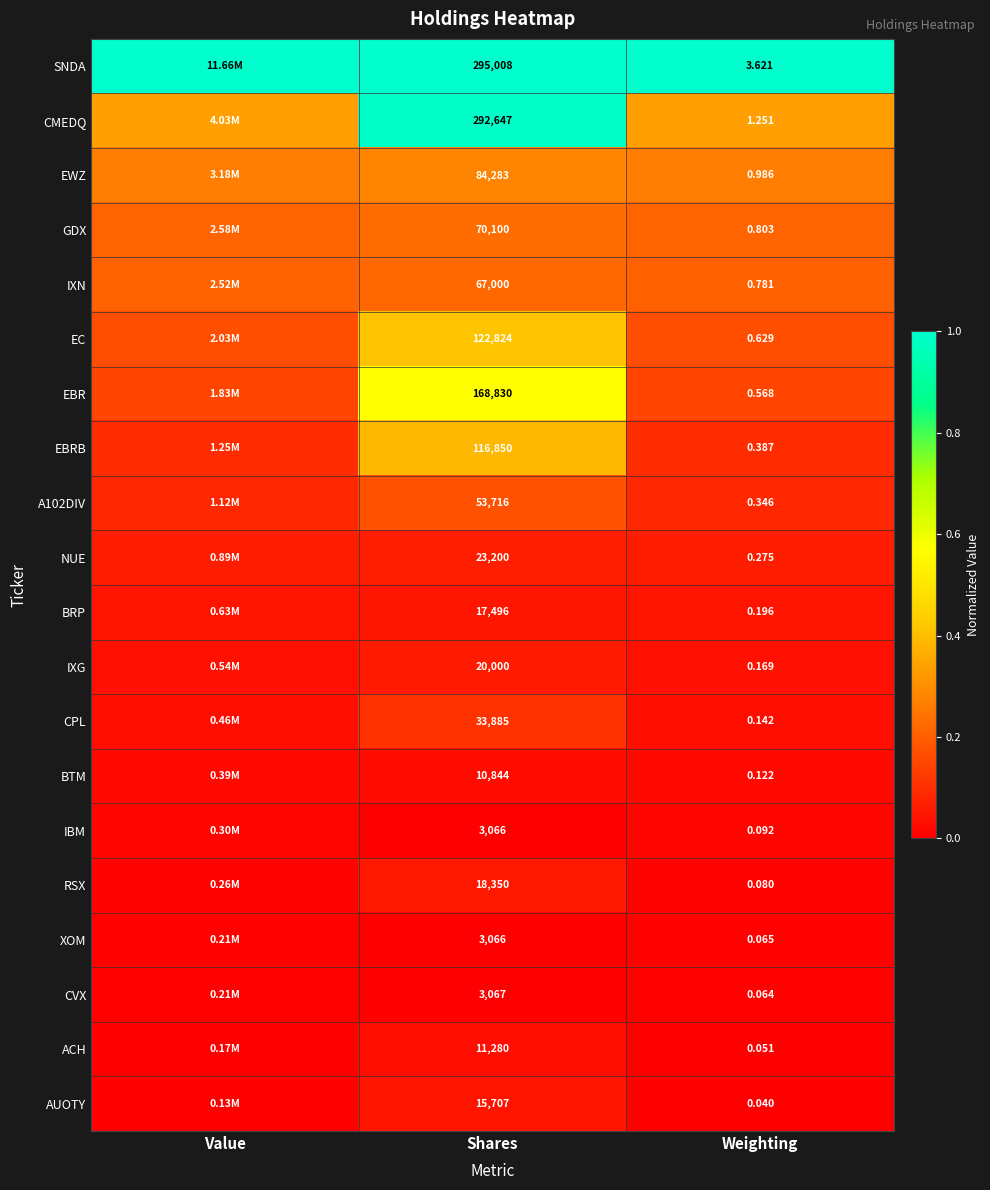

Count the number of categories in the chart.

3